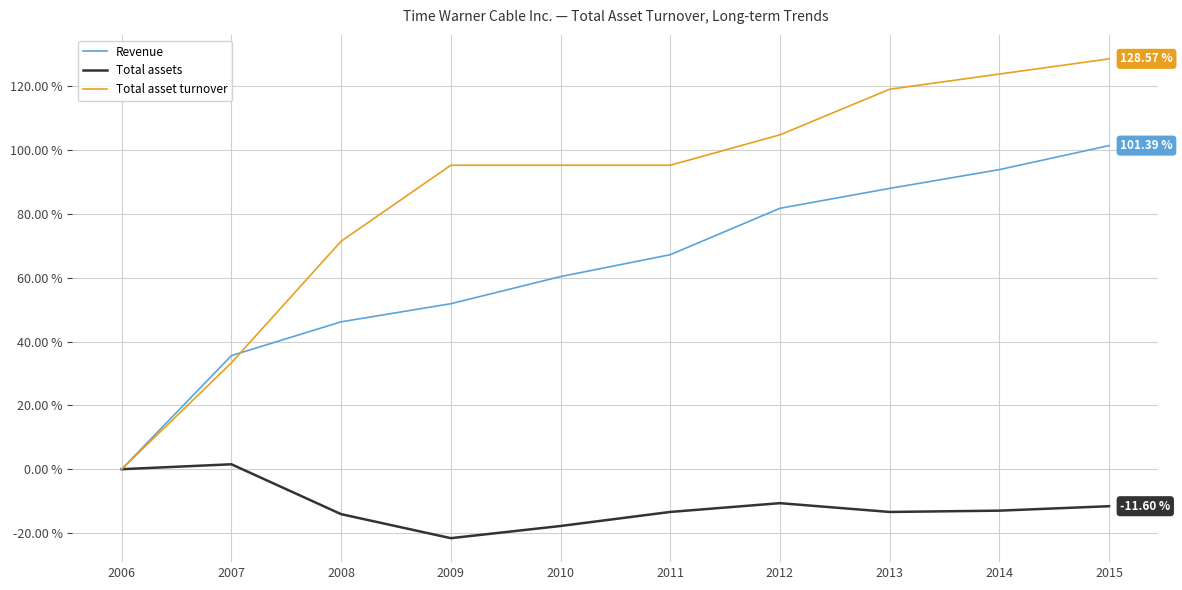

What is the sum of all Total asset turnover values?

866.7